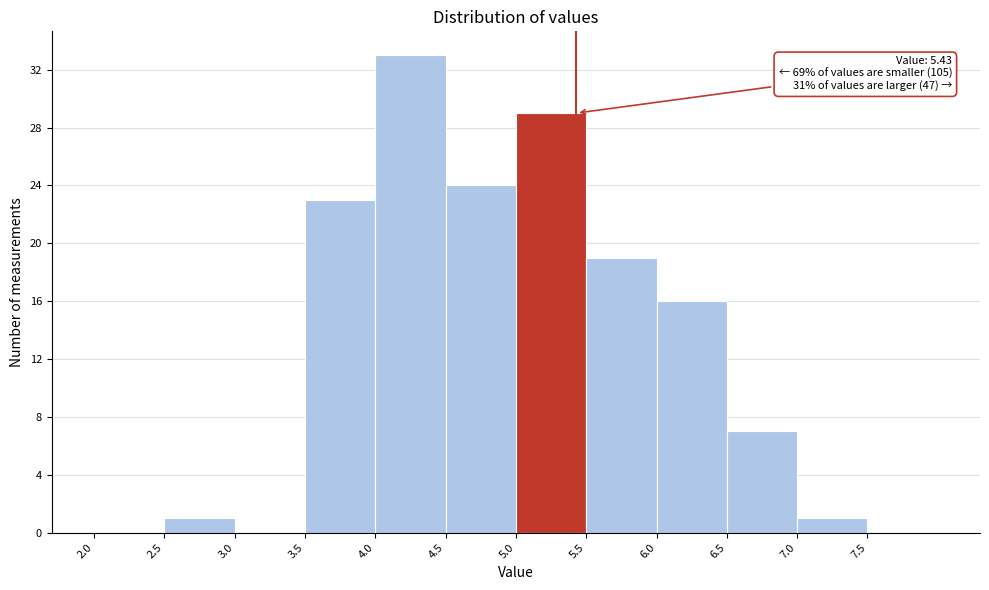

Over which range of the x-axis is the bar tallest?

4.0 to 4.5